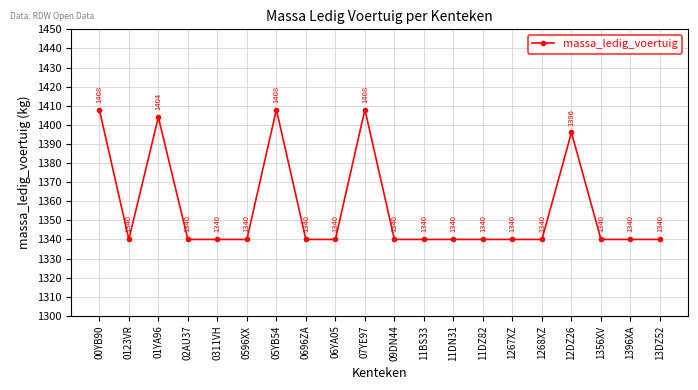

Count the values in the range 1340 to 1396.

16